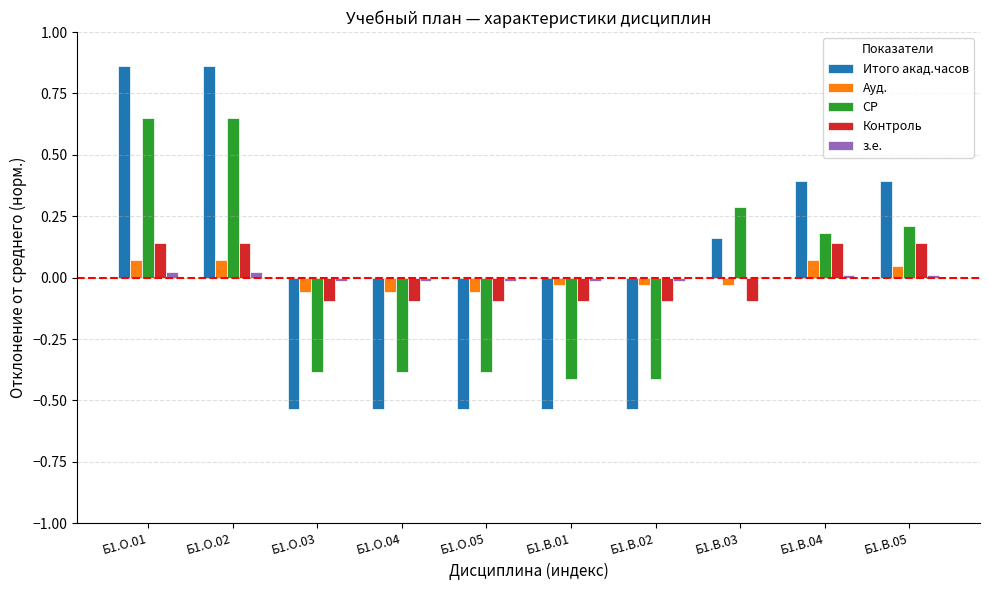

Which series changed the most between Б1.В.02 and Б1.В.04?

Итого акад.часов